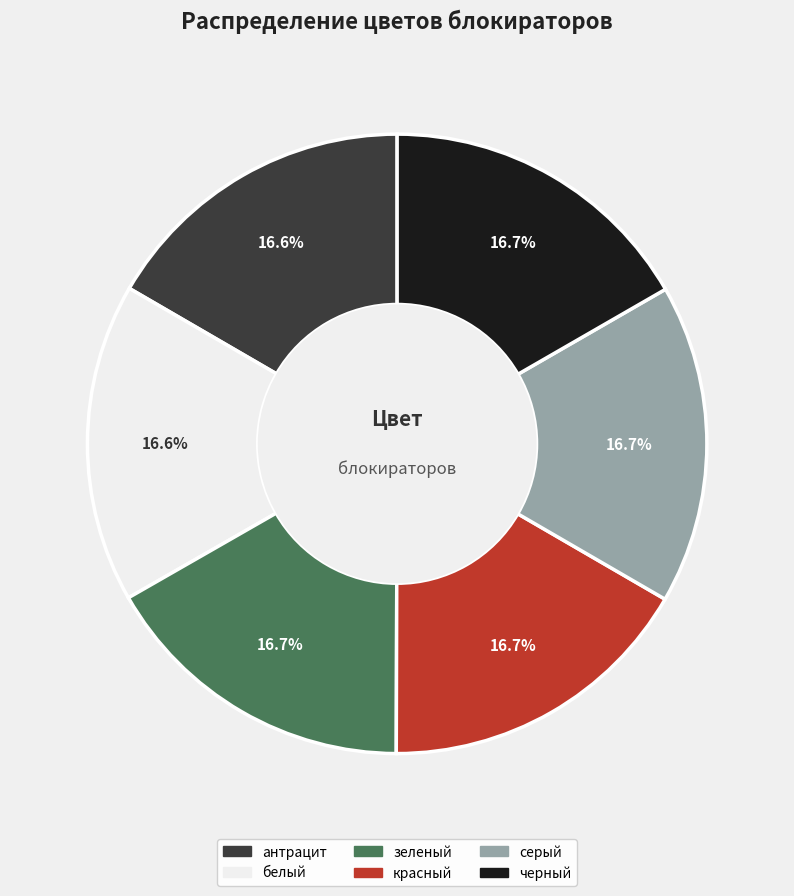

Is the sum of белый and антрацит greater than half?

No